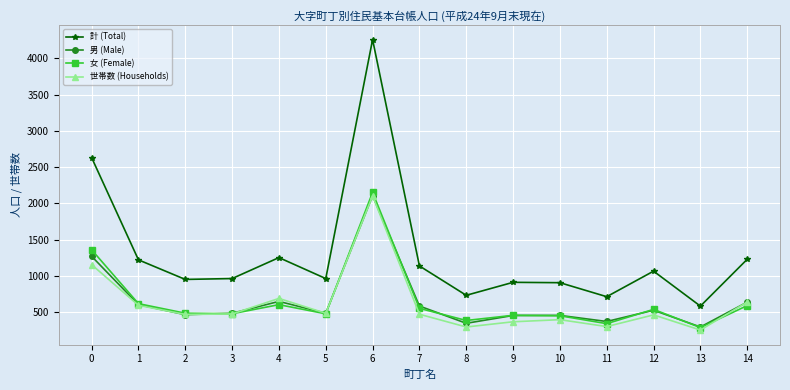

What is the approximate value of 計 (Total) at 6, to the nearest 10?

4260